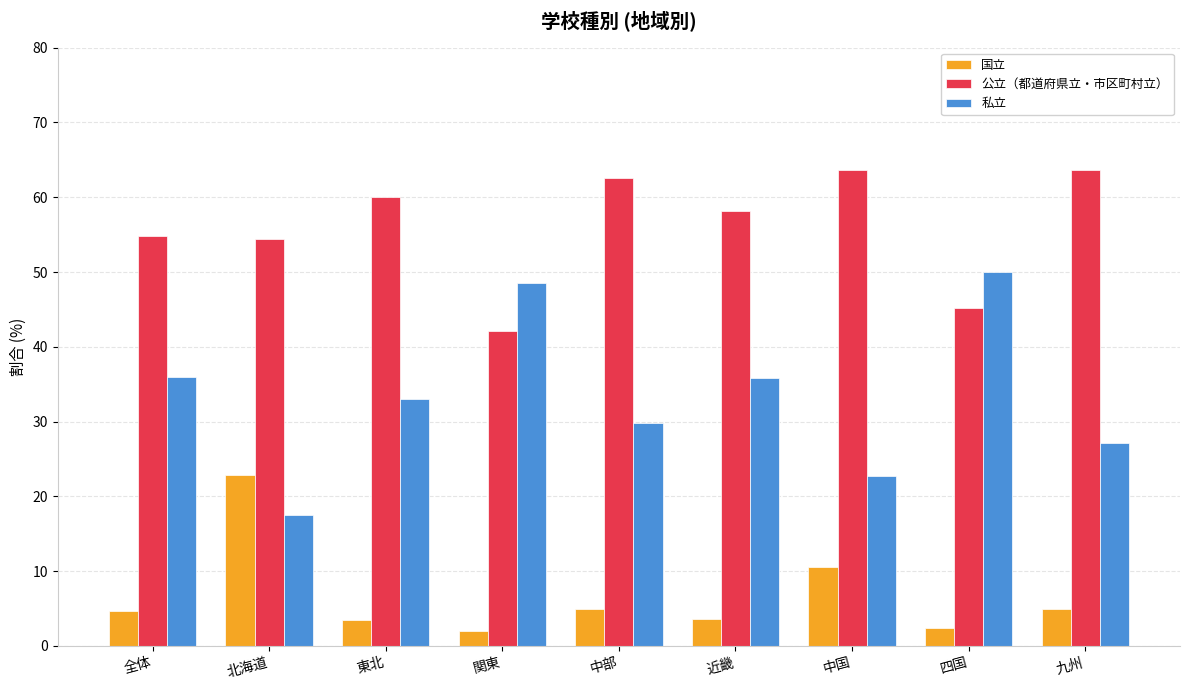

What is the highest value of the 公立（都道府県立・市区町村立） series?

63.6